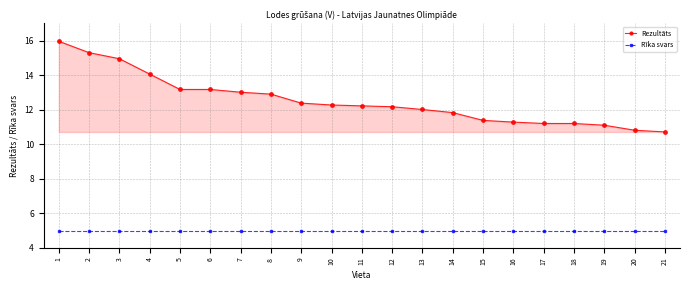

What is the value of the Rīka svars point at the 2nd from the left?

5.0